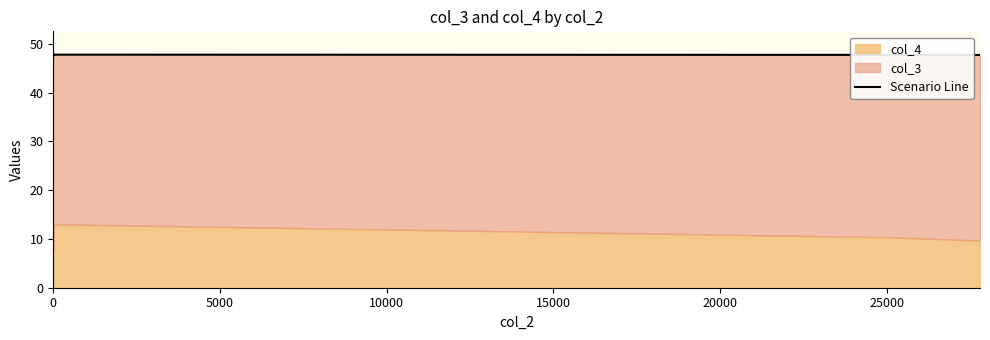

Approximately how many times larger is the value at 0 compared to 0?

1.0